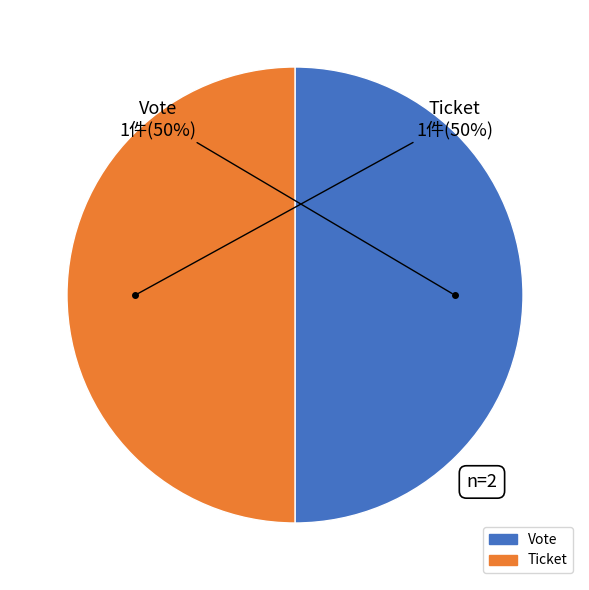

The Ticket slice represents 50% of the pie. True or false?

True